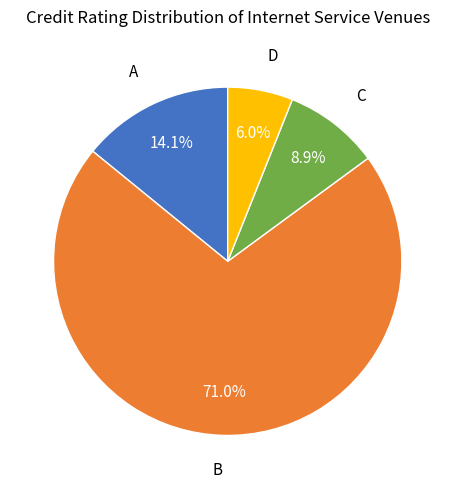

To the nearest percent, what is the difference between the largest and smallest slice percentages?

65%